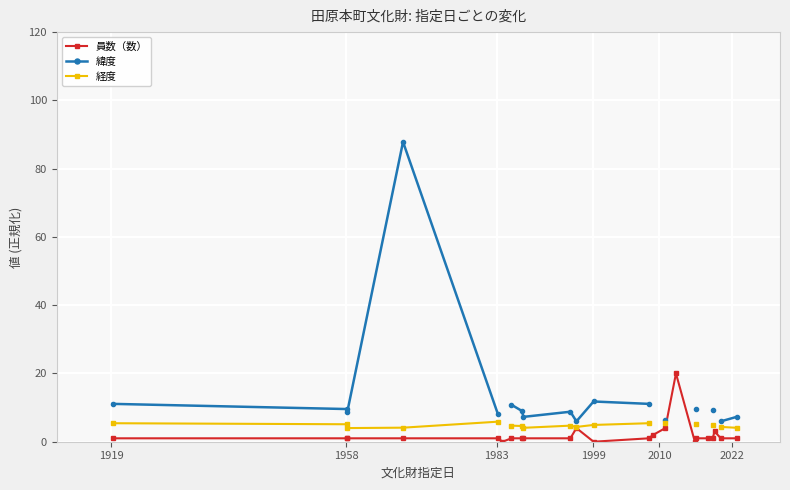

How many interior local valleys does the 経度 series have?

3